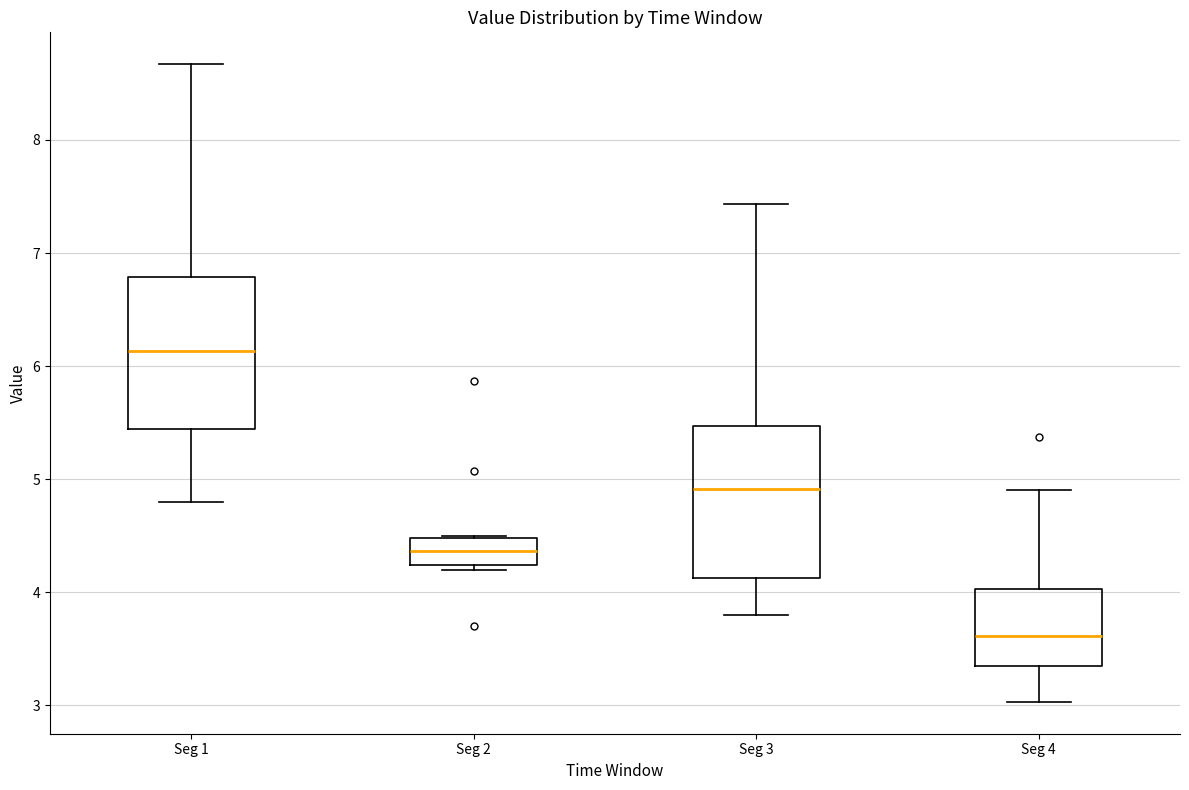

Which box has the lowest median line?

Seg 4